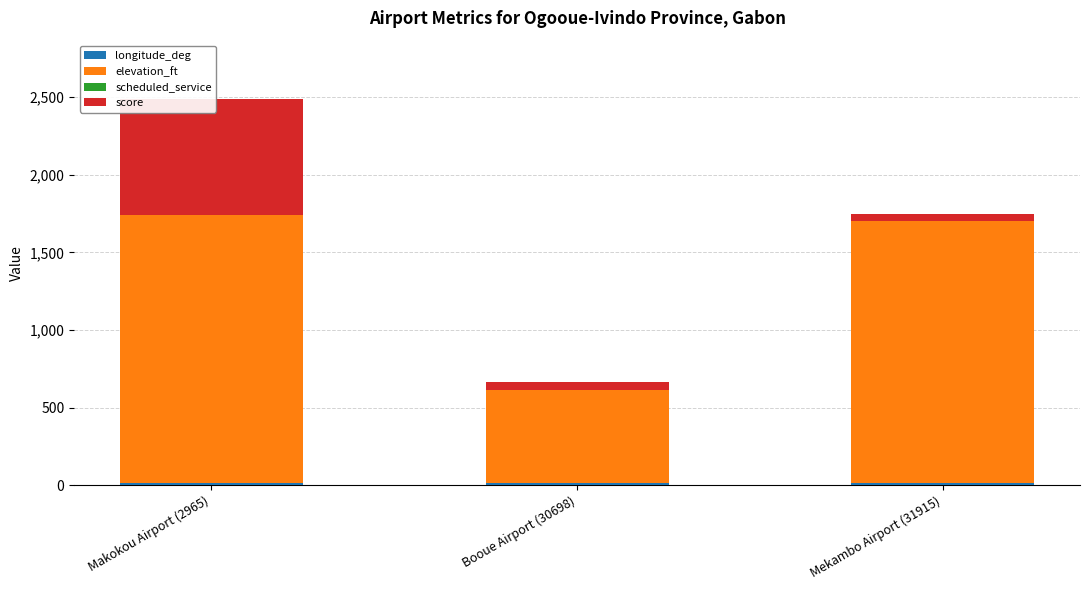

What position from the right is Makokou Airport (2965)?

3